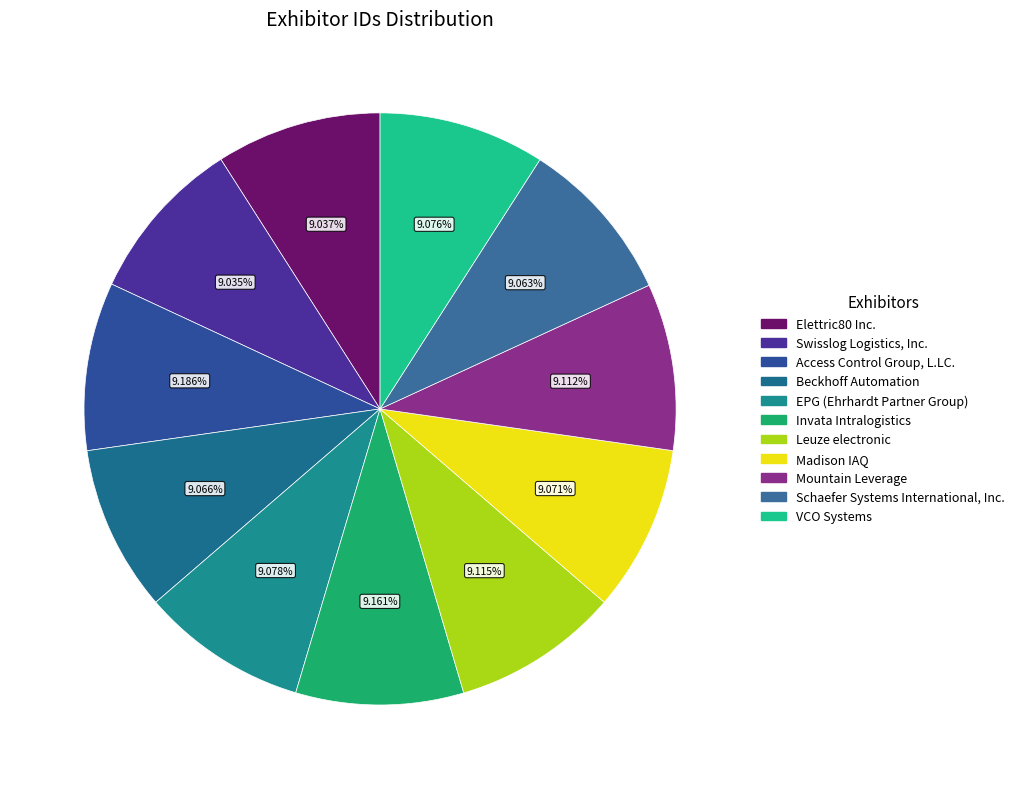

To the nearest percent, what is the combined percentage of Schaefer Systems International, Inc. and Access Control Group, L.LC.?

18%